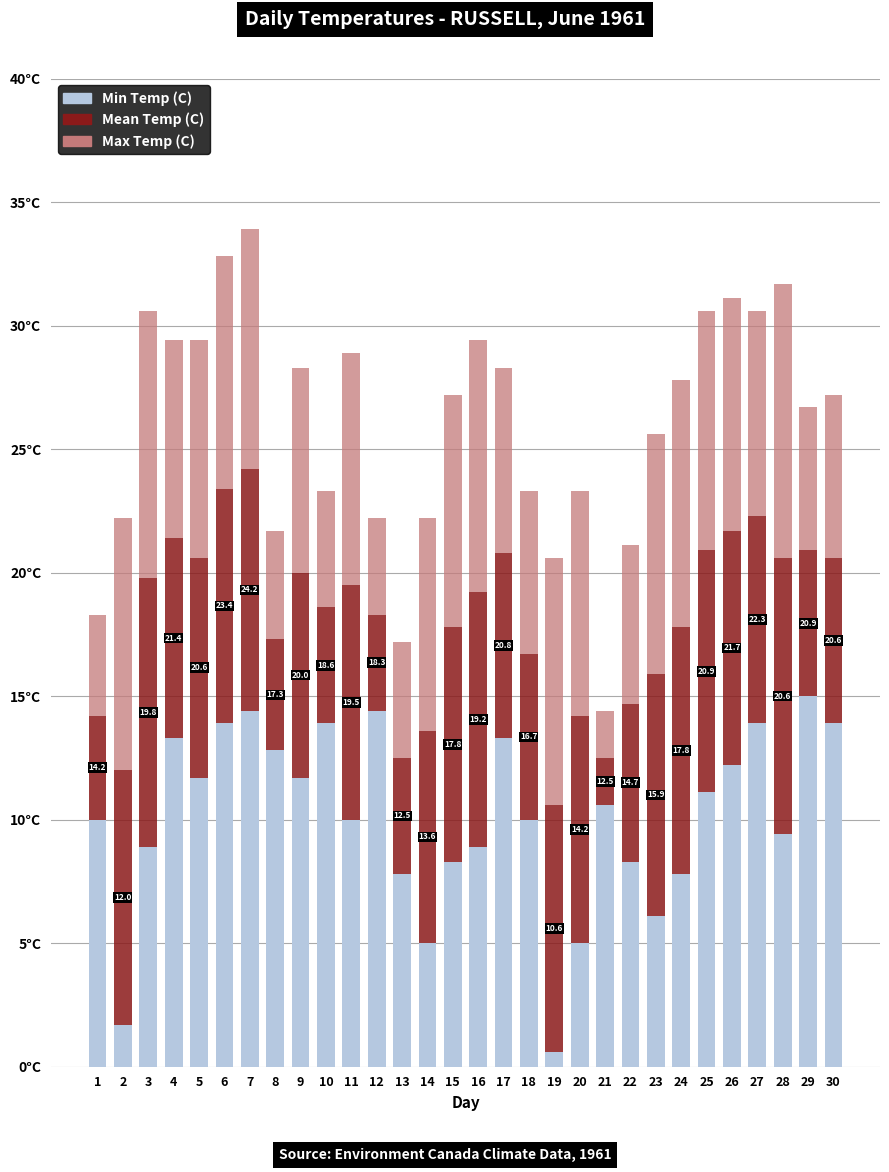

Does the chart contain any negative values?

No